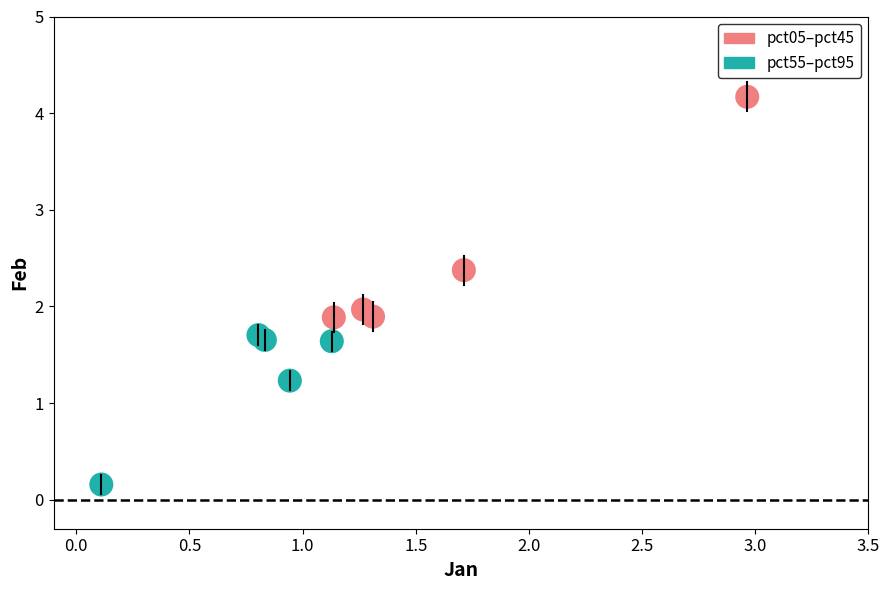

Which series has the largest Y range (max minus min)?

pct05–pct45